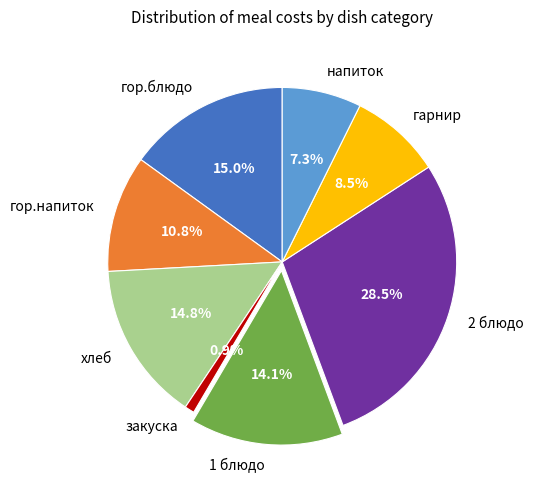

Is it true that гарнир is 15% of the pie?

False